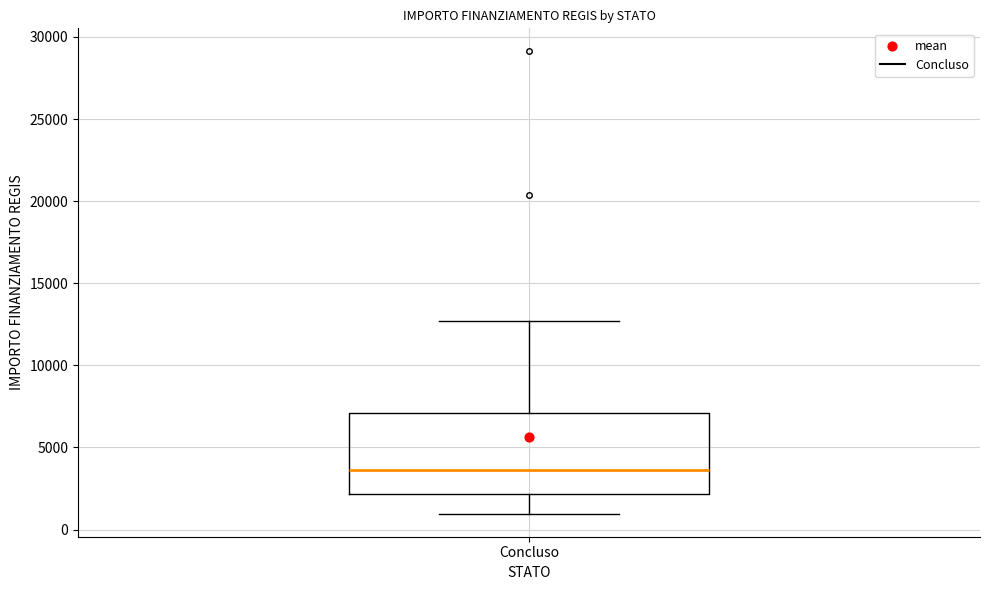

Read this box plot against the y-axis: the position of the median line, the range covered by the box, and the ends of both whiskers. The values are not printed on the chart, so give them approximately, as read against the axis.

median 3500, box 2000 to 7000, whiskers 1000 to 12500